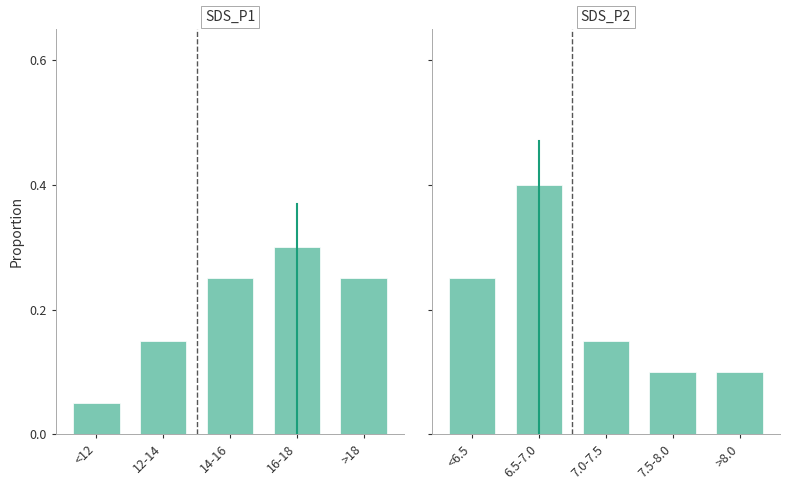

What position from the right is 12-14?

4